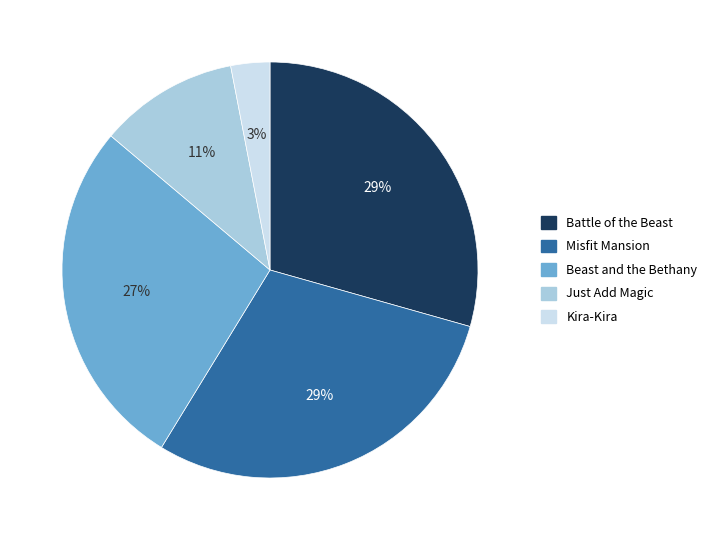

Is Misfit Mansion the majority of the pie?

No